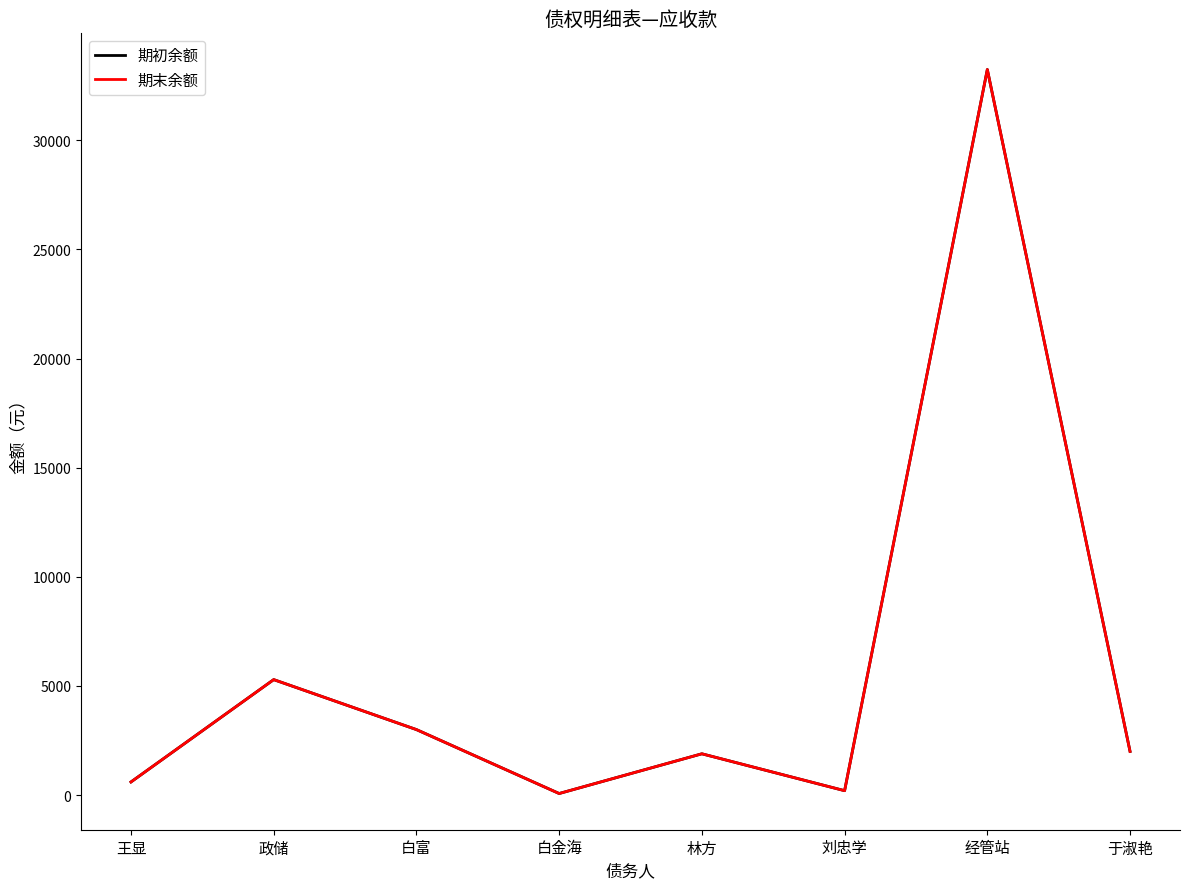

Is this an area chart (filled region under the line)?

No